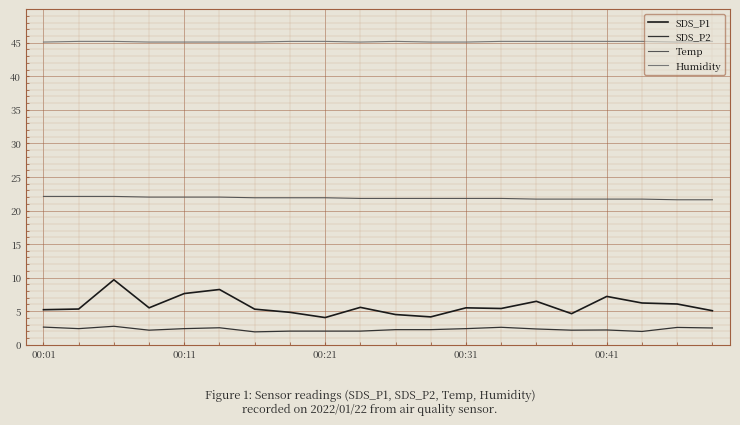

Is this an area chart (filled region under the line)?

No